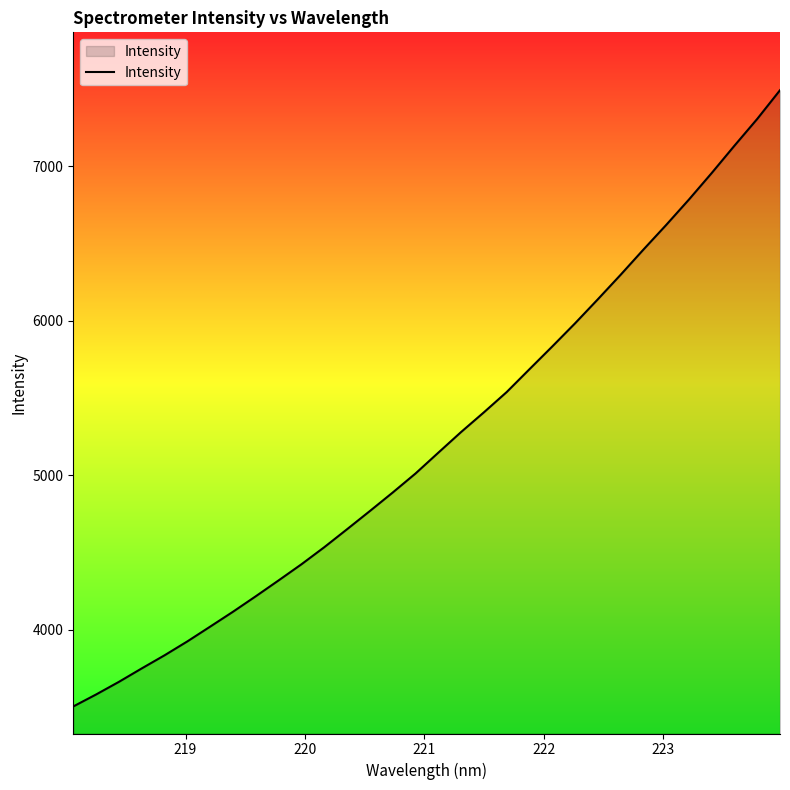

What is the maximum value shown in the chart?

7491.8